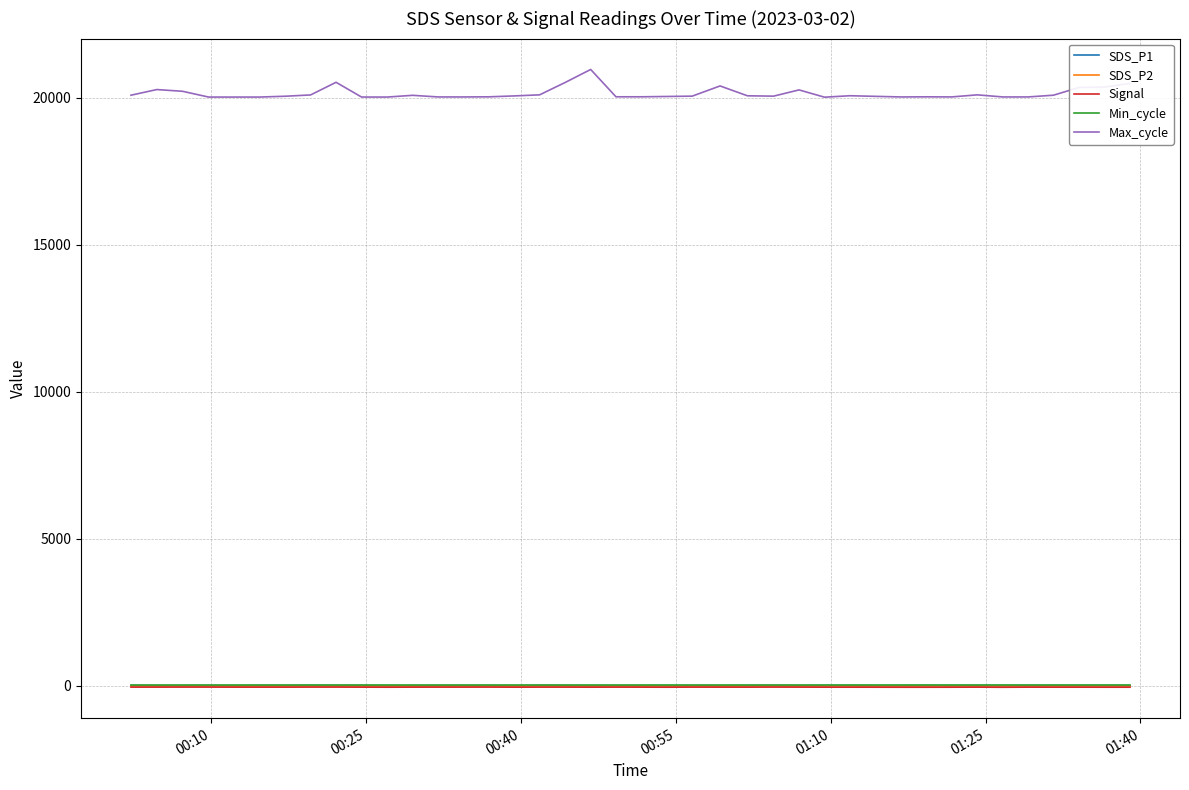

What is the maximum value shown in the chart?

20955.0